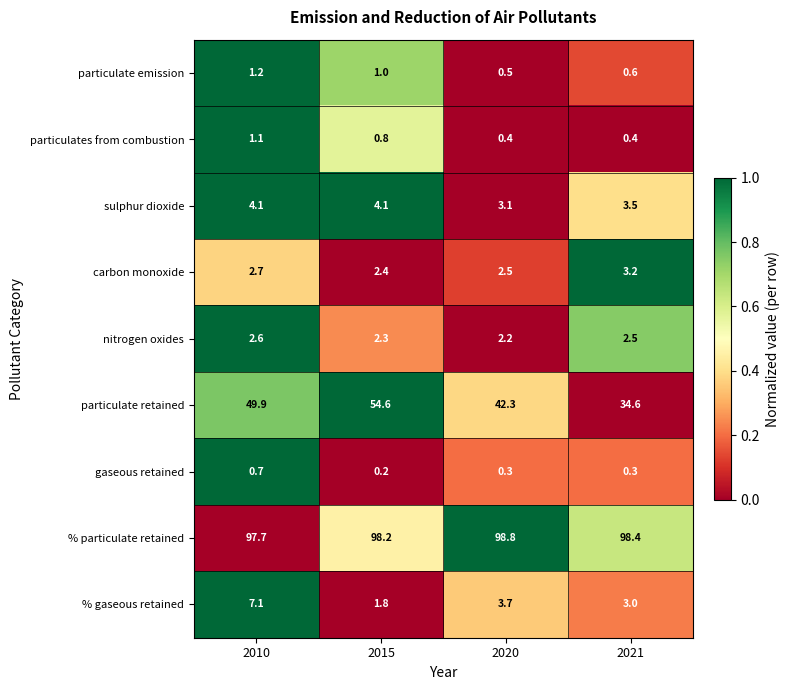

Between 2015 and 2020, which series saw the biggest shift?

particulate retained